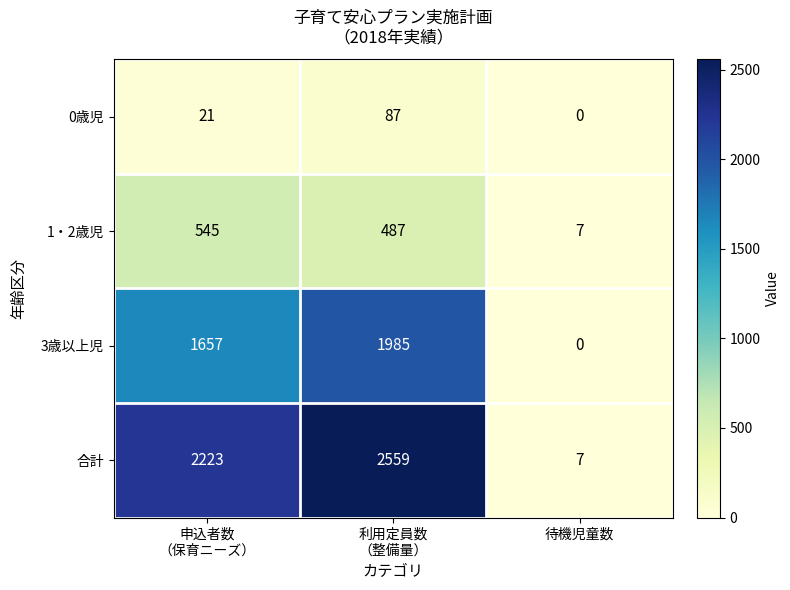

How many categories are shown in the chart?

3